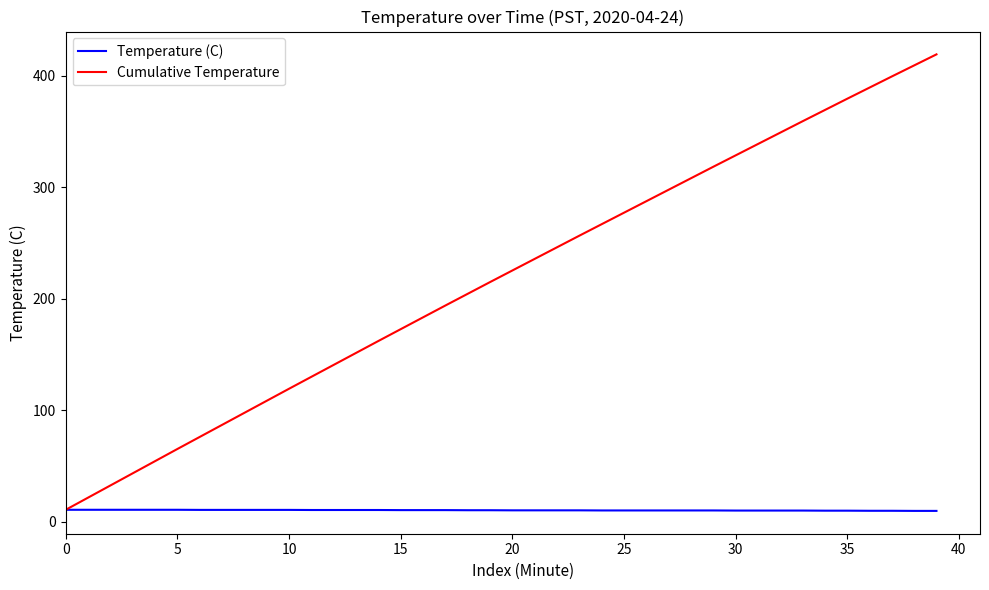

Which series has the widest spread of values?

Cumulative Temperature